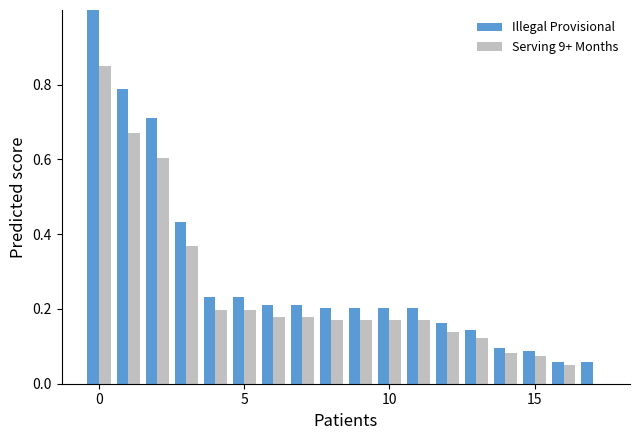

Which series has the largest range (max minus min)?

Illegal Provisional